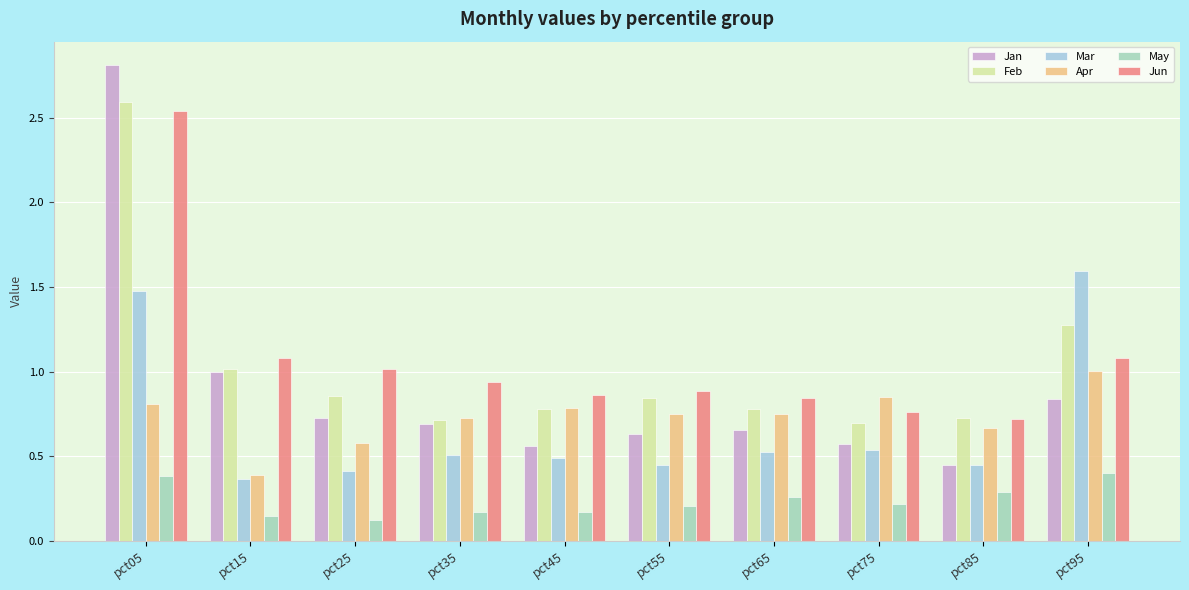

The value of Jan at pct95 is 1.2. True or false?

False